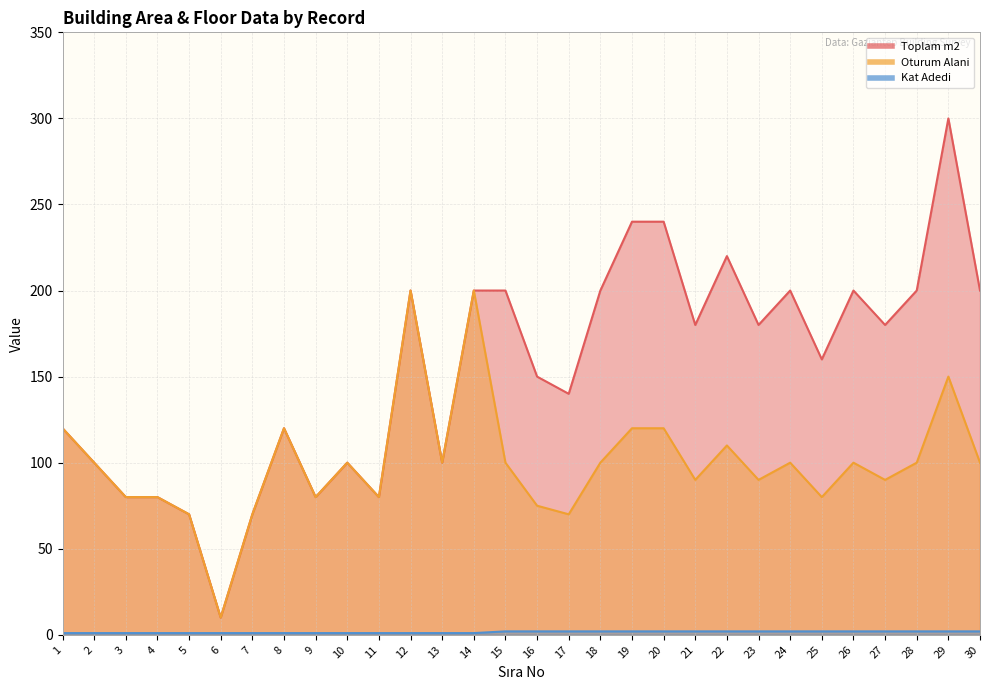

List the labels in order of Toplam m2 value, smallest first.

6, 5, 7, 3, 4, 9, 11, 2, 10, 13, 1, 8, 17, 16, 25, 21, 23, 27, 12, 14, 15, 18, 24, 26, 28, 30, 22, 19, 20, 29